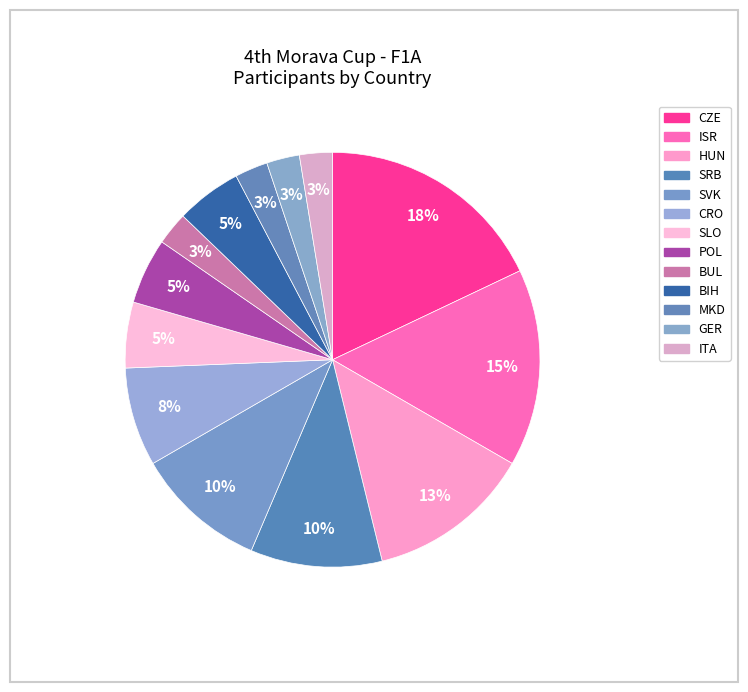

How many slices are in this pie chart?

13